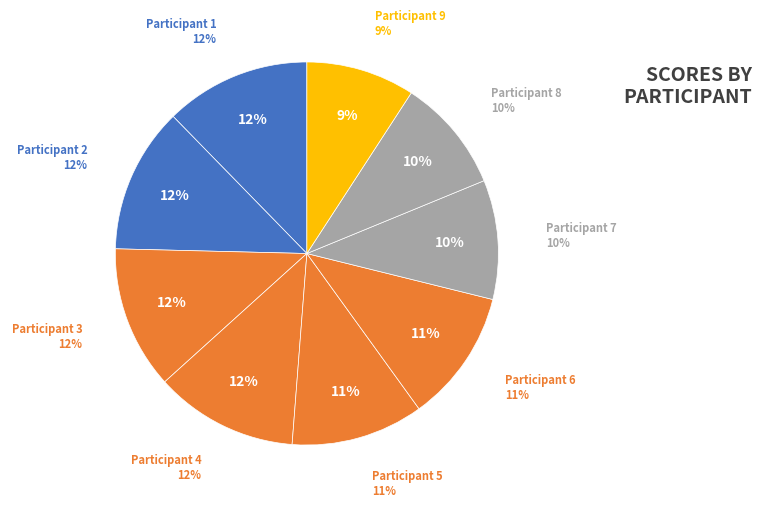

How many slices are in this pie chart?

9